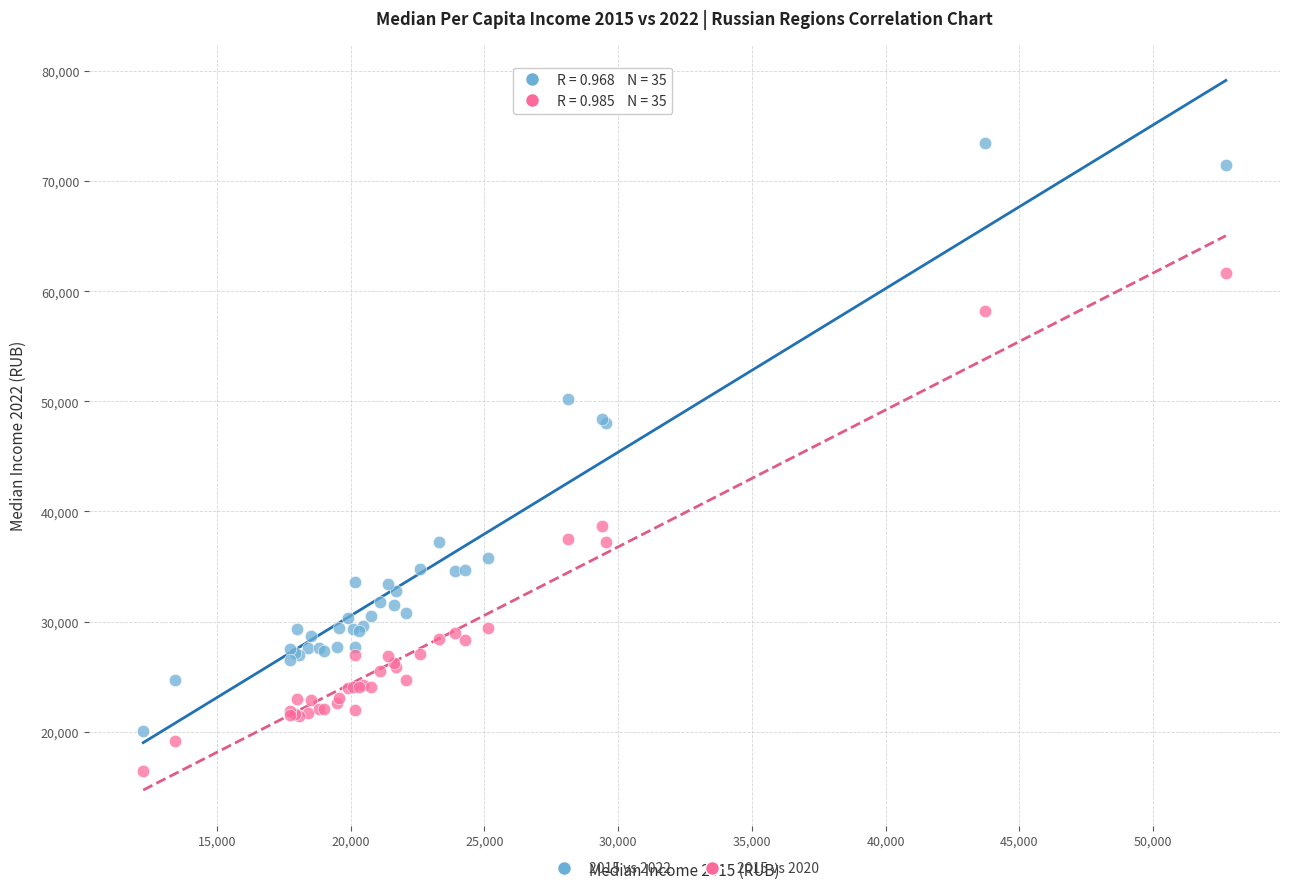

Which series reaches the minimum Y coordinate?

2015 vs 2020